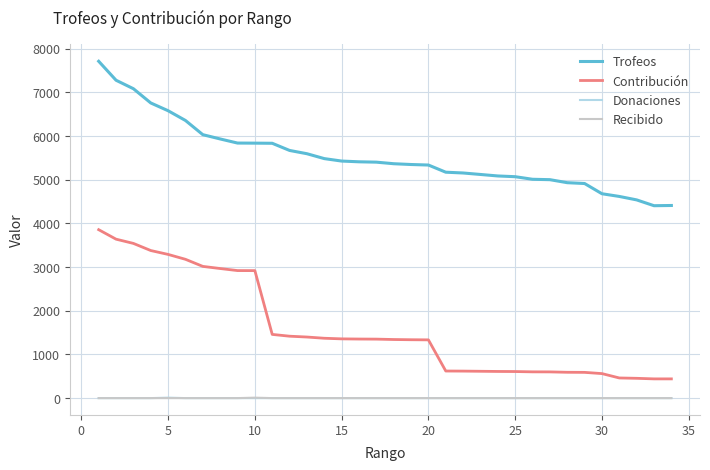

True or false: Recibido and Trofeos intersect in this chart.

False